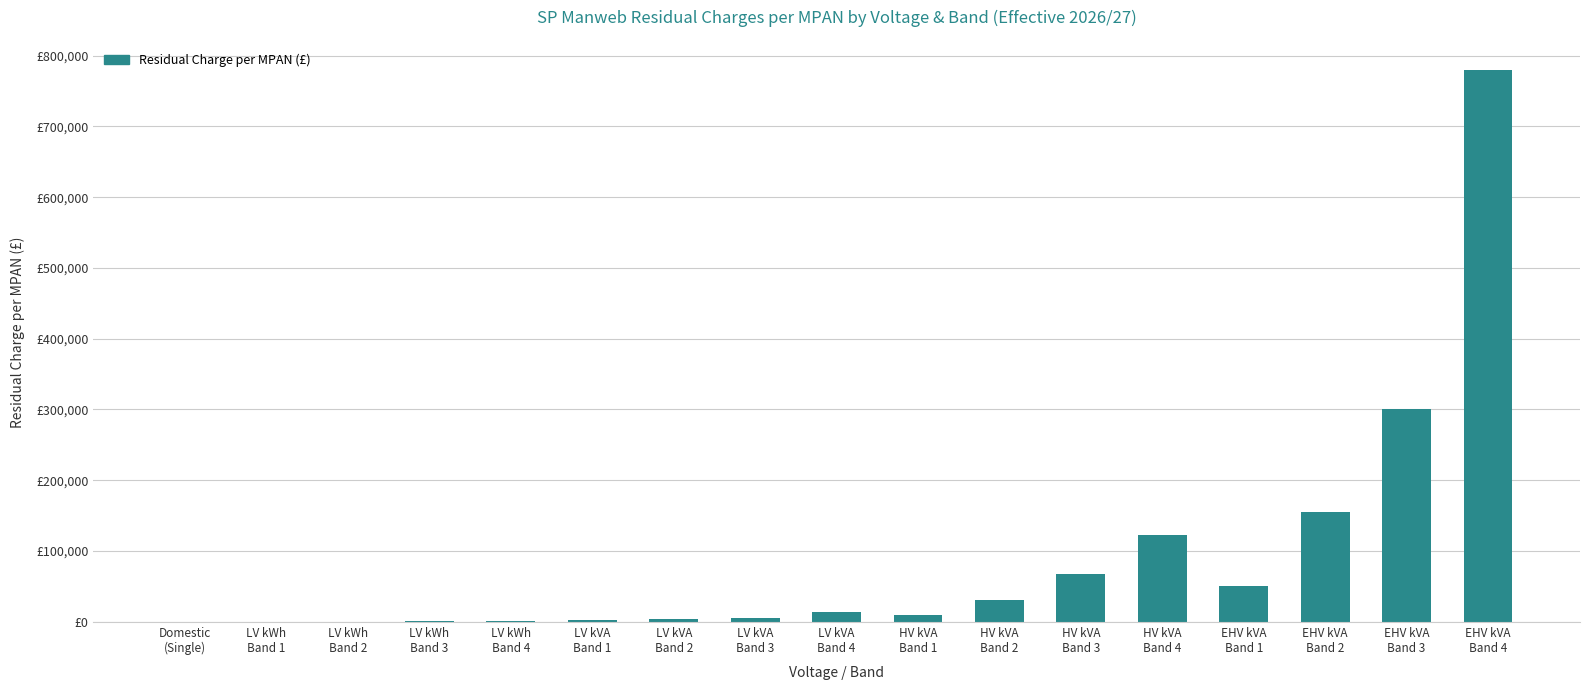

Is it true that the value at LV kWh
Band 2 is 270.4?

False